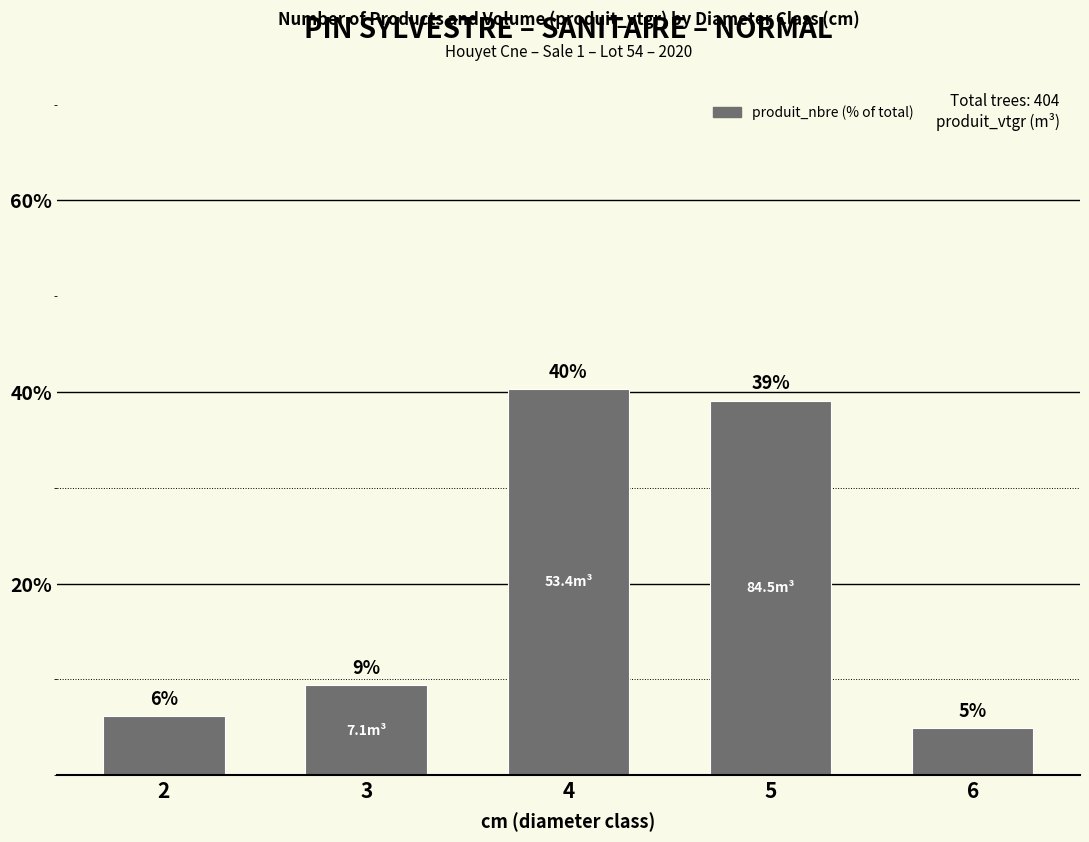

The value at 4 is 11.7. True or false?

False